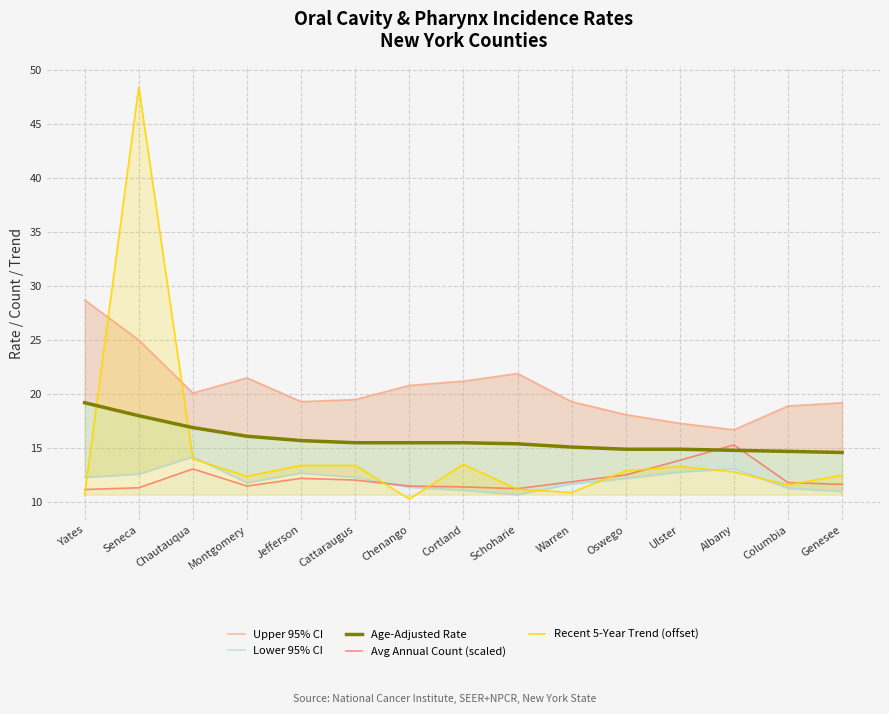

At Jefferson, list the series in order from smallest to largest.

Avg Annual Count (scaled), Lower 95% CI, Recent 5-Year Trend (offset), Age-Adjusted Rate, Upper 95% CI